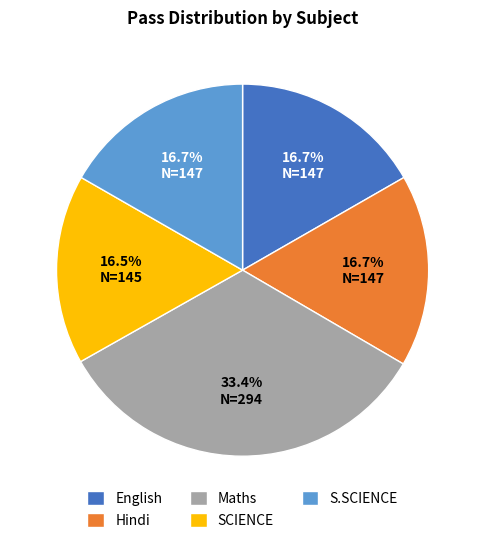

What is the largest slice in the pie chart?

Maths